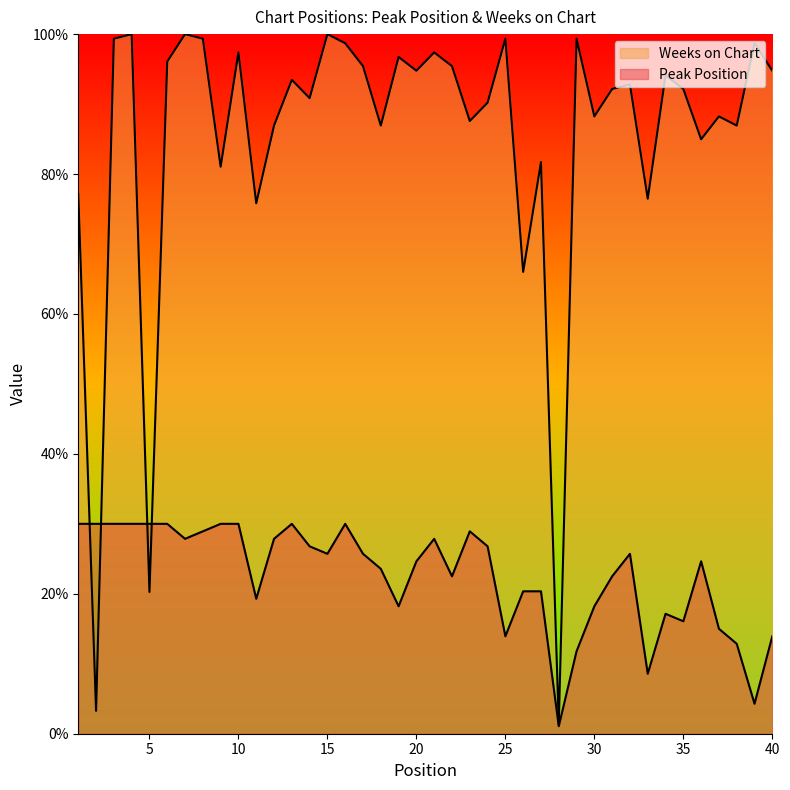

Between which two adjacent categories do Peak Position and Weeks on Chart first intersect?

1 and 2